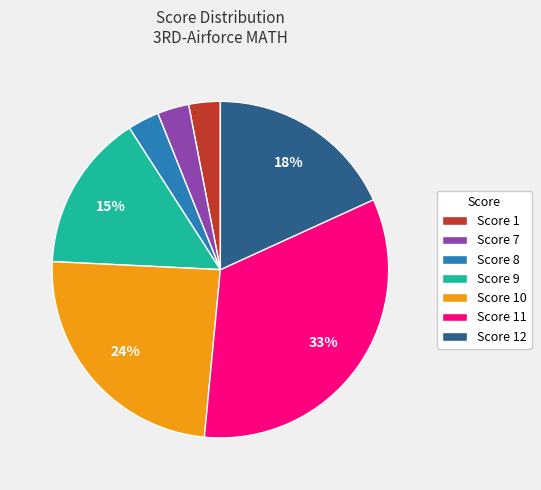

Is Score 9 the majority of the pie?

No